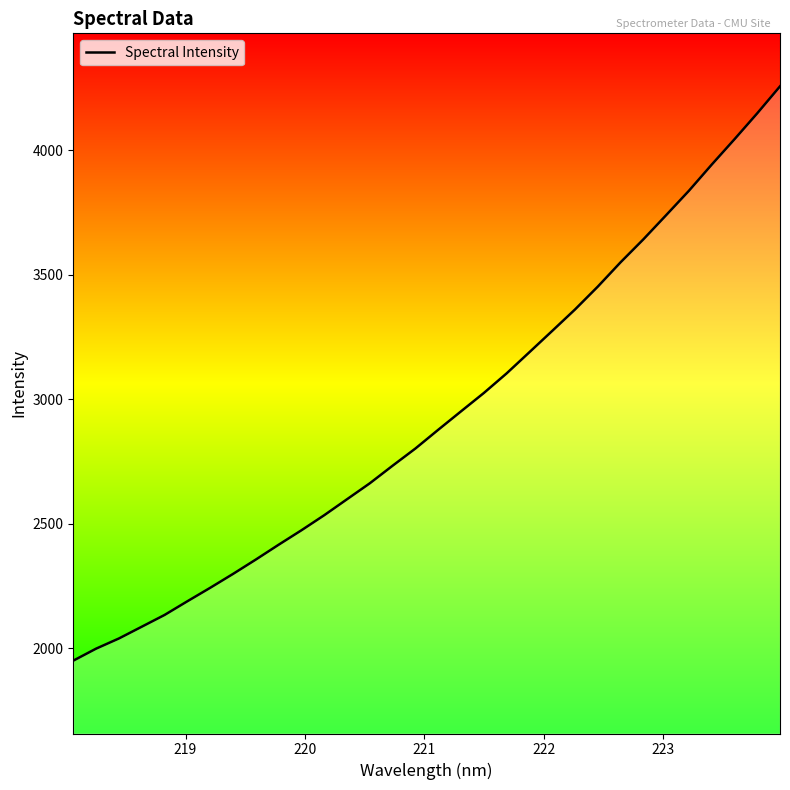

What is the difference between the maximum and minimum values?

2305.9